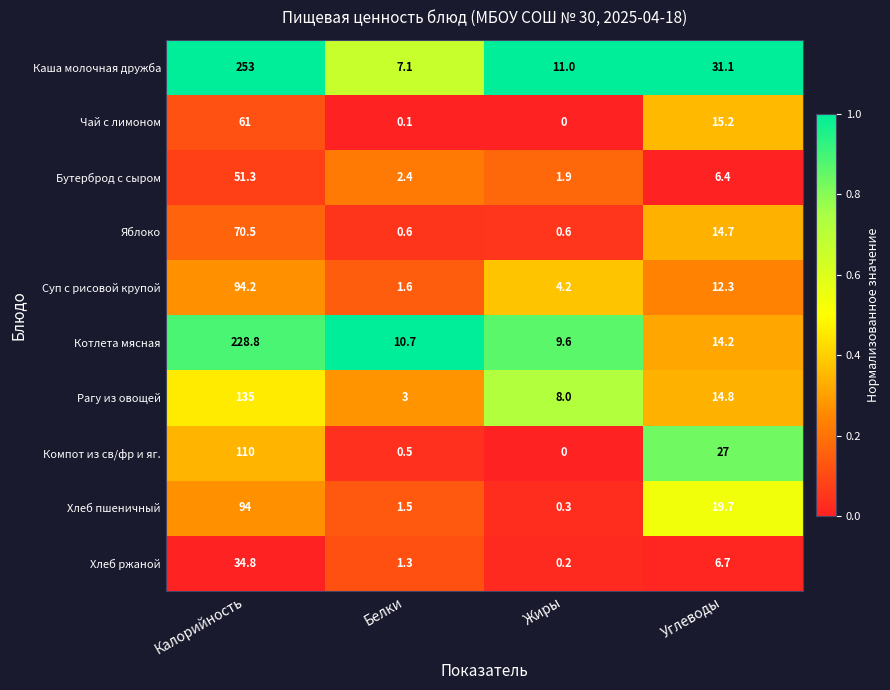

What is the maximum value shown in the chart?

253.0